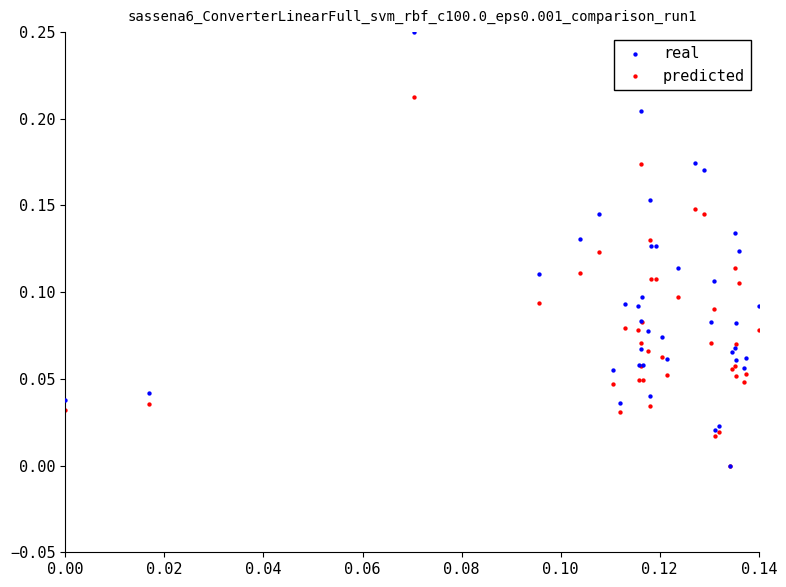

What are all the series names shown in the legend?

real, predicted